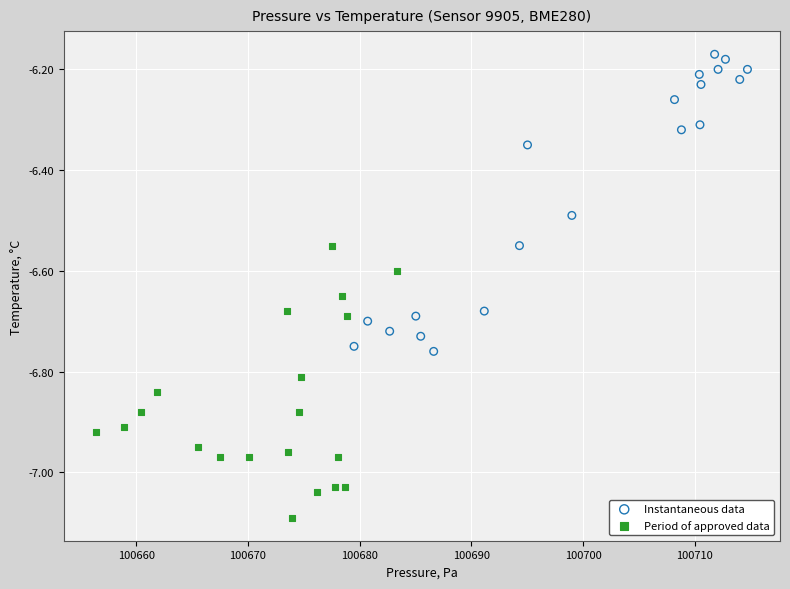

Which series contains the lowest Y value?

Period of approved data